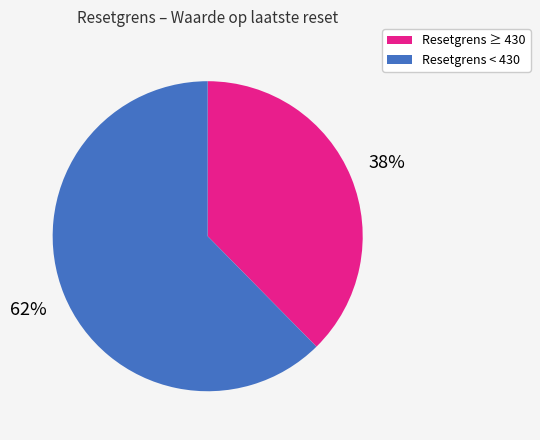

How many segments does this pie chart have?

2